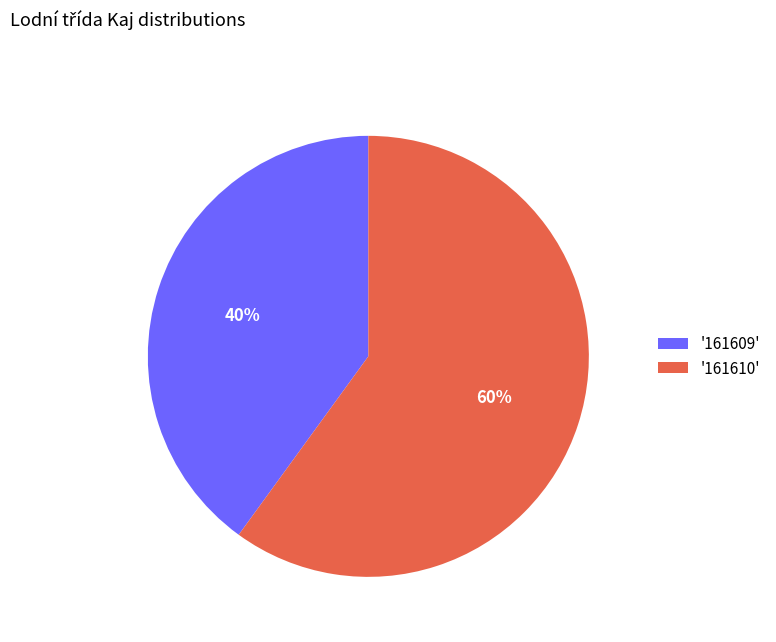

How many segments does this pie chart have?

2